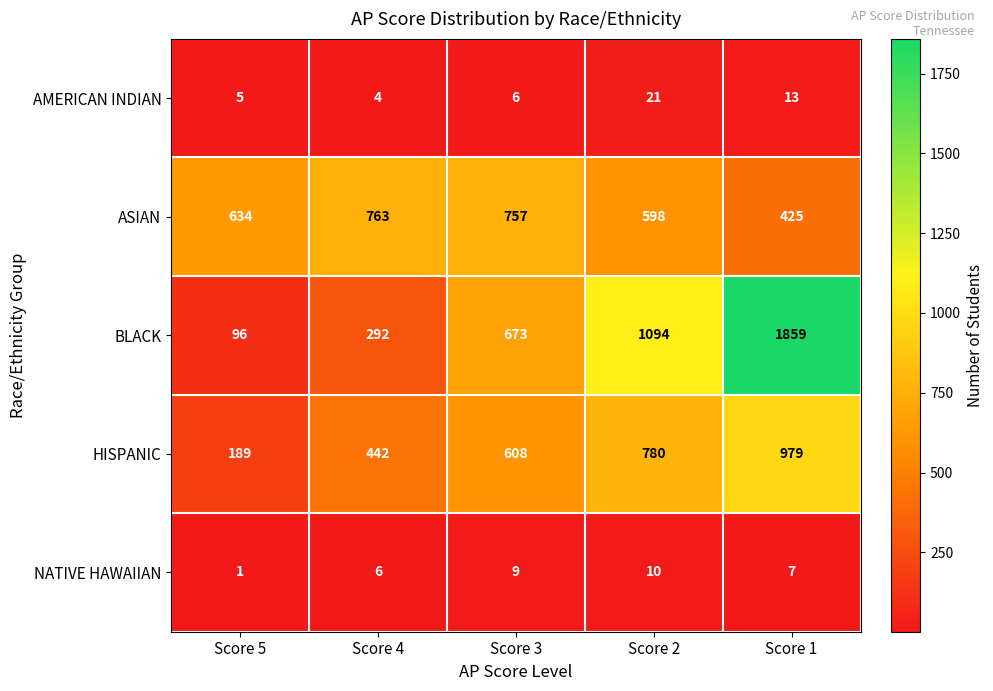

Which series has the largest total across all categories?

BLACK